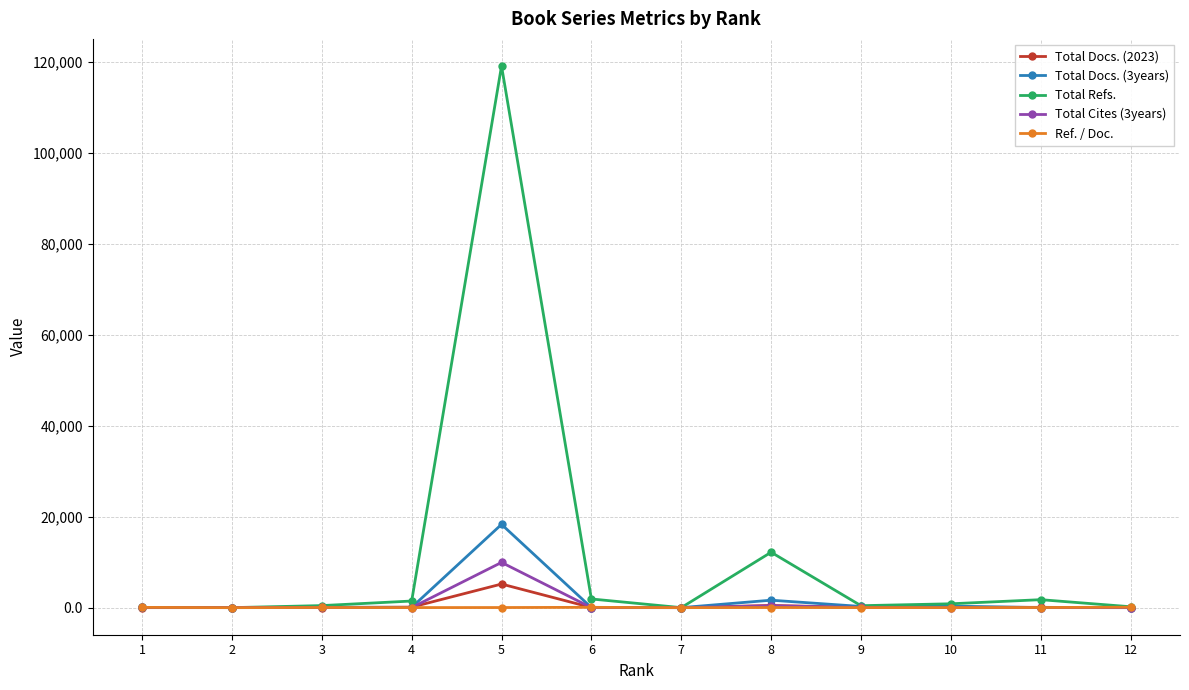

How many values in the Ref. / Doc. series exceed 25?

6